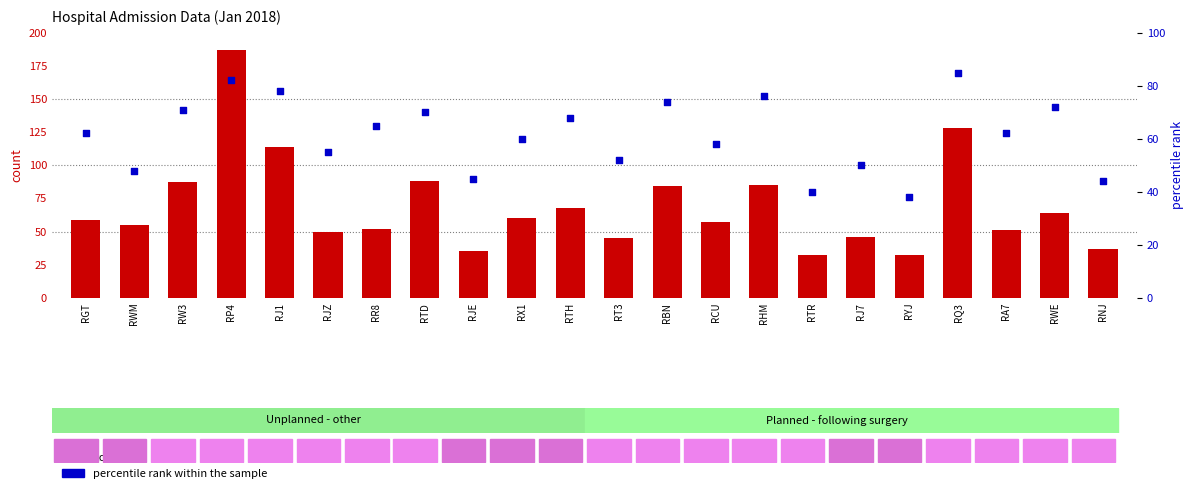

Which series contains the lowest Y value?

count